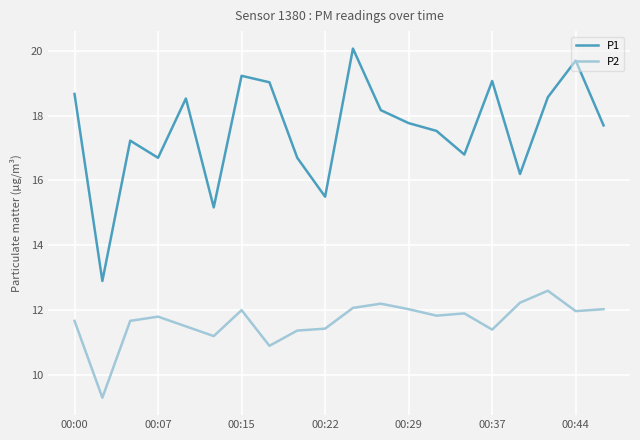

What is the minimum value shown in the chart?

9.3